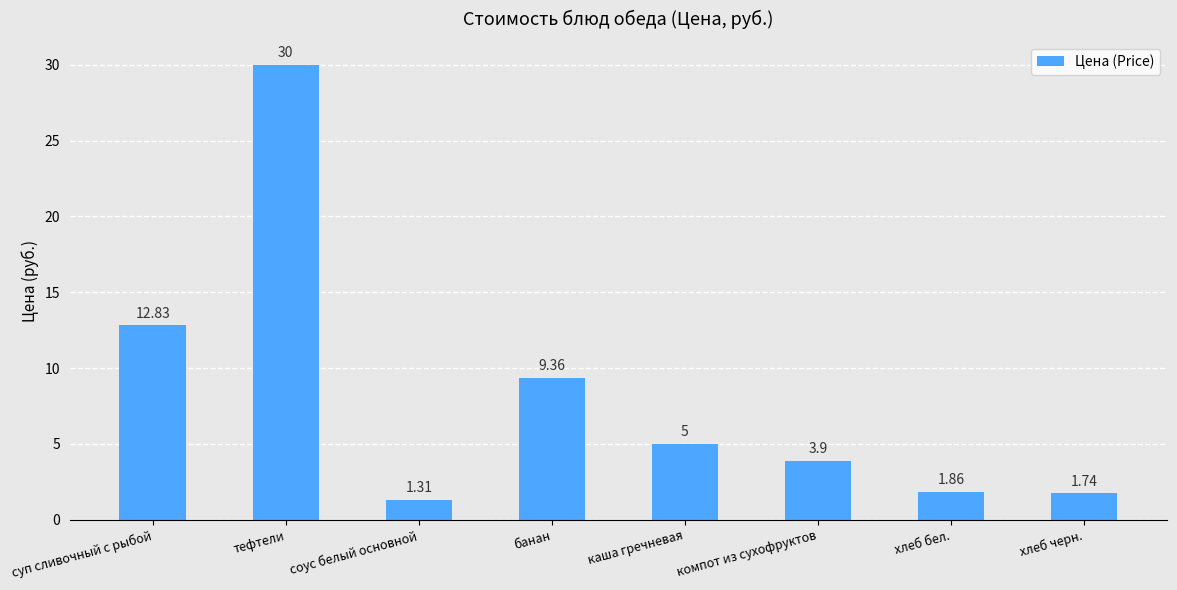

Between хлеб черн. and хлеб бел., which is larger?

хлеб бел.